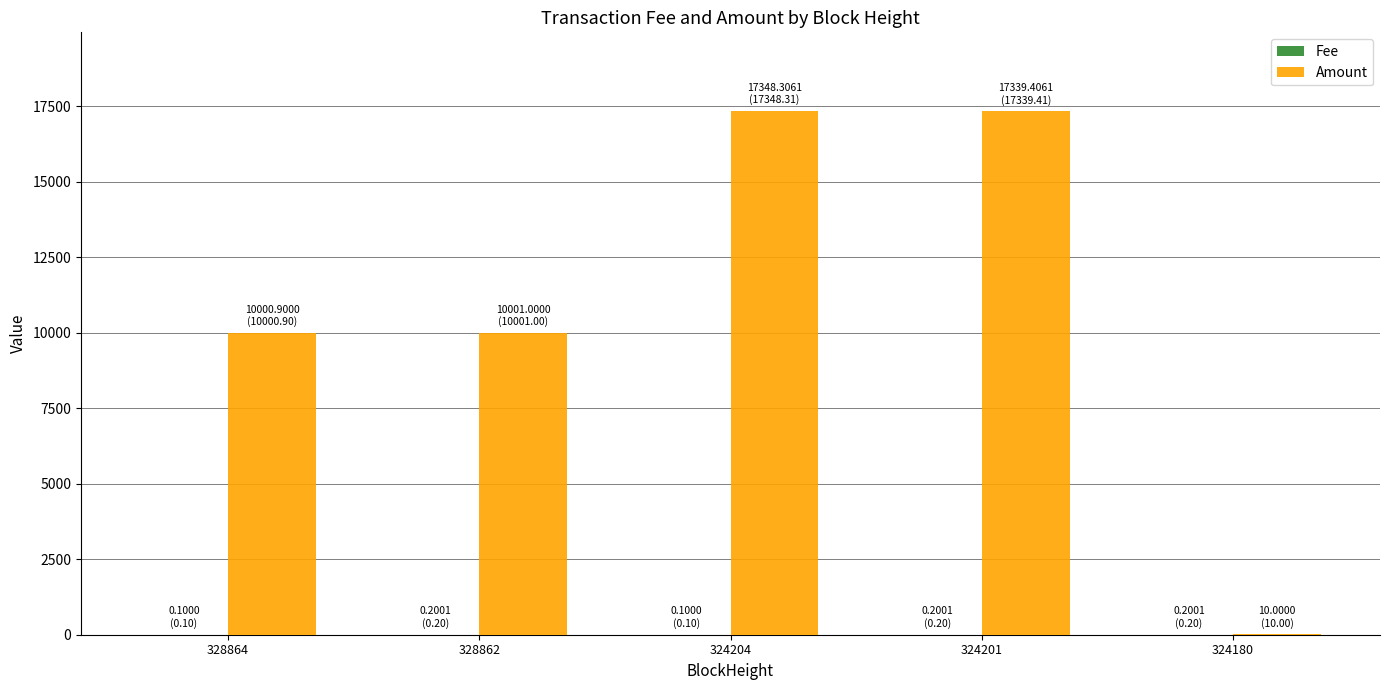

The Amount series shows 5305.9 at 328862. True or false?

False